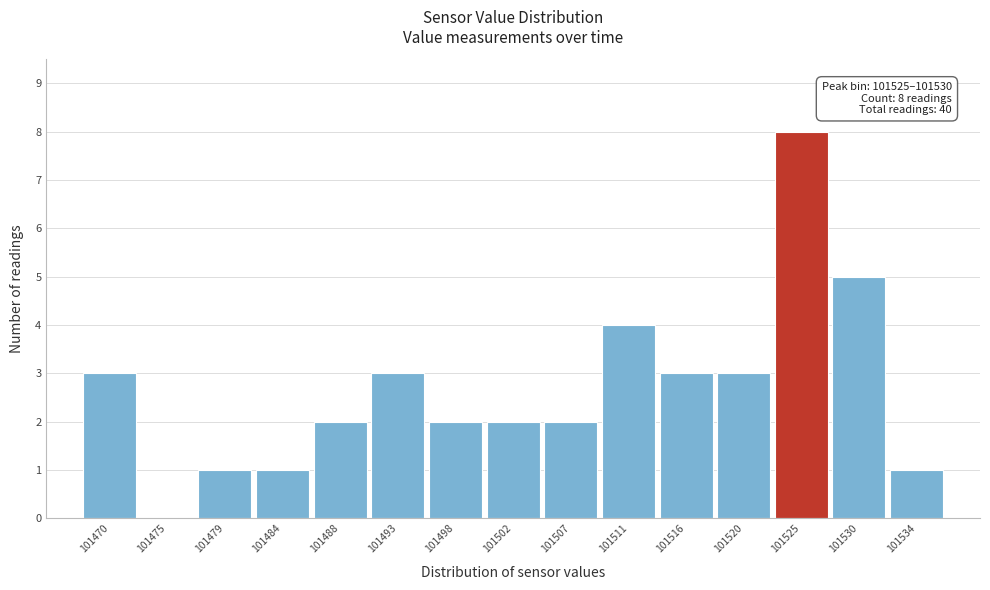

Reading right to left, transcribe all the data shown in this chart.

101534=1	101530=5	101525=8	101520=3	101516=3	101511=4	101507=2	101502=2	101498=2	101493=3	101488=2	101484=1	101479=1	101475=0	101470=3